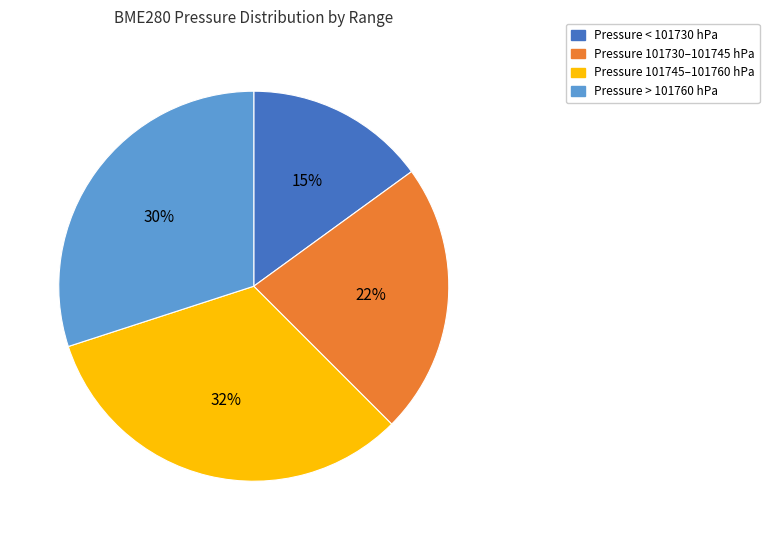

How many segments does this pie chart have?

4